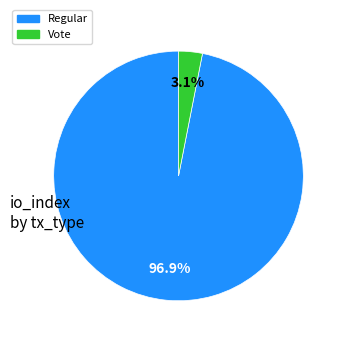

To the nearest percent, what is the difference between the Vote and Regular slice percentages?

94%